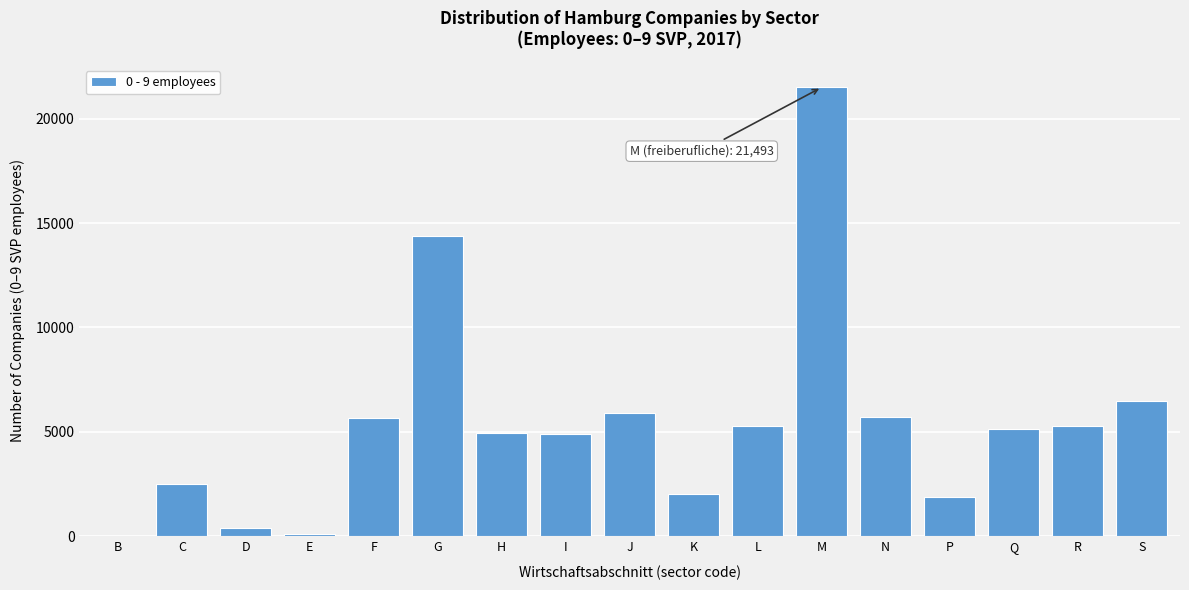

What is the sum of the values at K and R?

7307